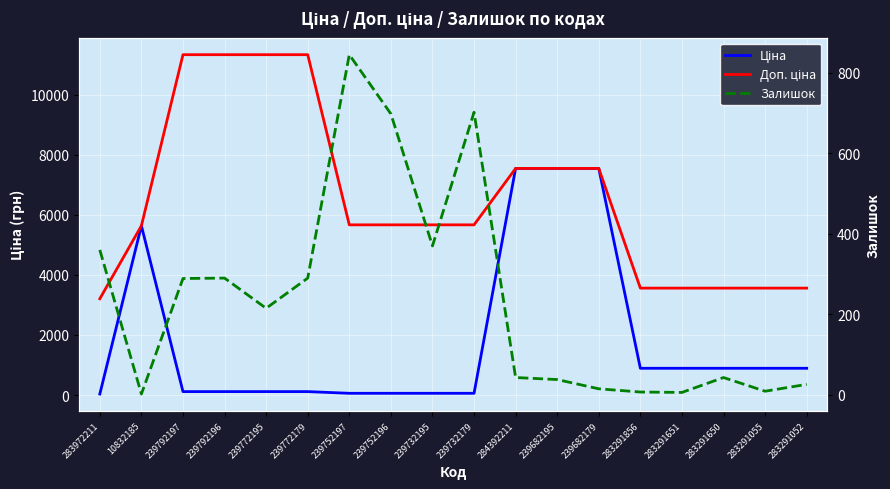

The value of Доп. ціна at 239682179 is 3351.1. True or false?

False